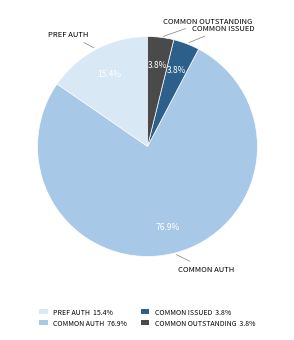

How many segments does this pie chart have?

4